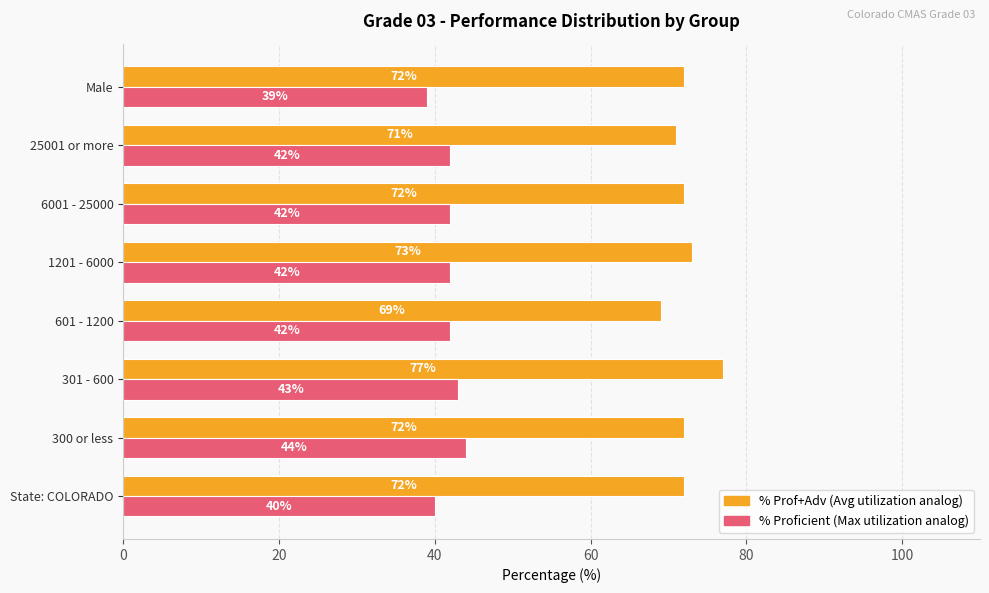

What is the spread (max minus min) of values at 1201 - 6000?

31